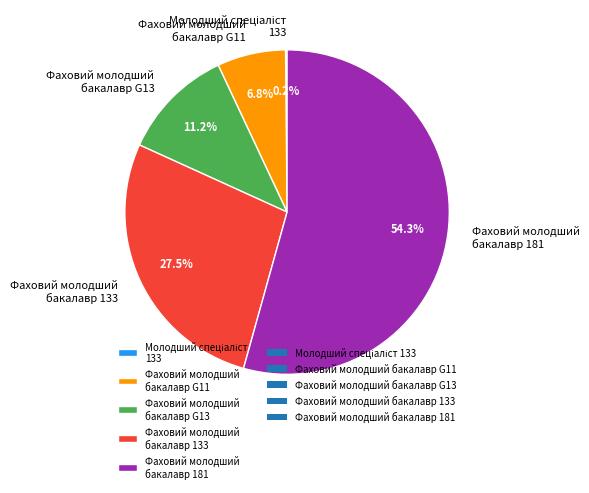

Combined, do Фаховий молодший бакалавр 133 and Фаховий молодший бакалавр G13 account for over 50%?

No